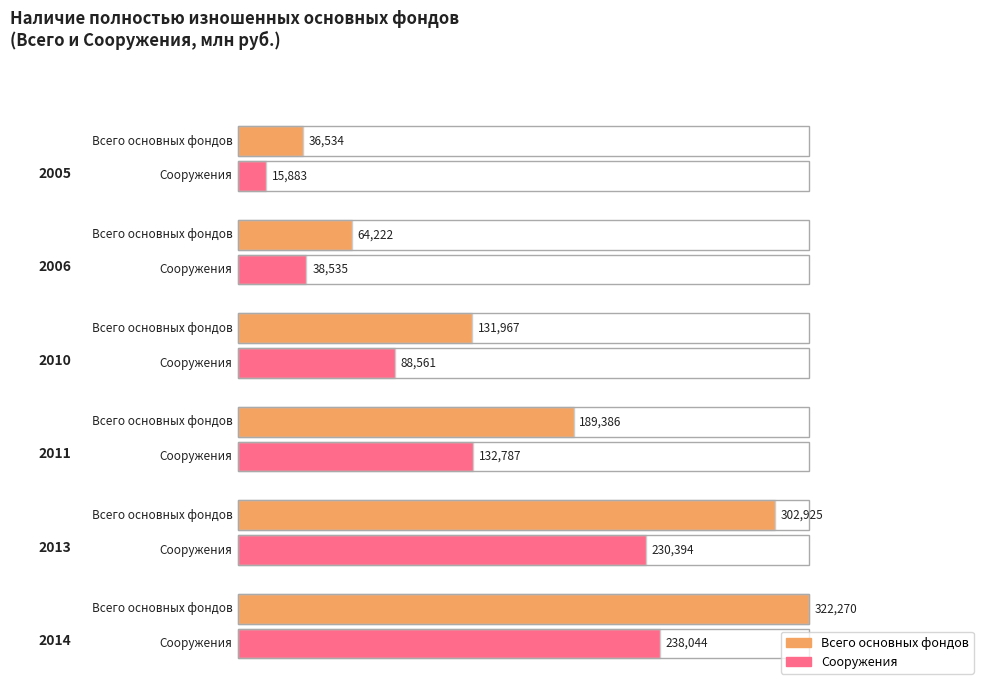

True or false: Транспортные средства has a value of 5793 at 2011.

False